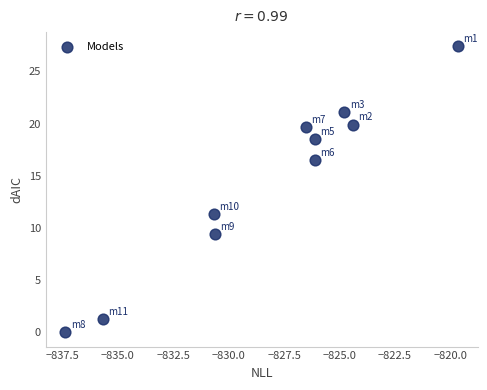

What is the range of X values (max minus min)?

17.7